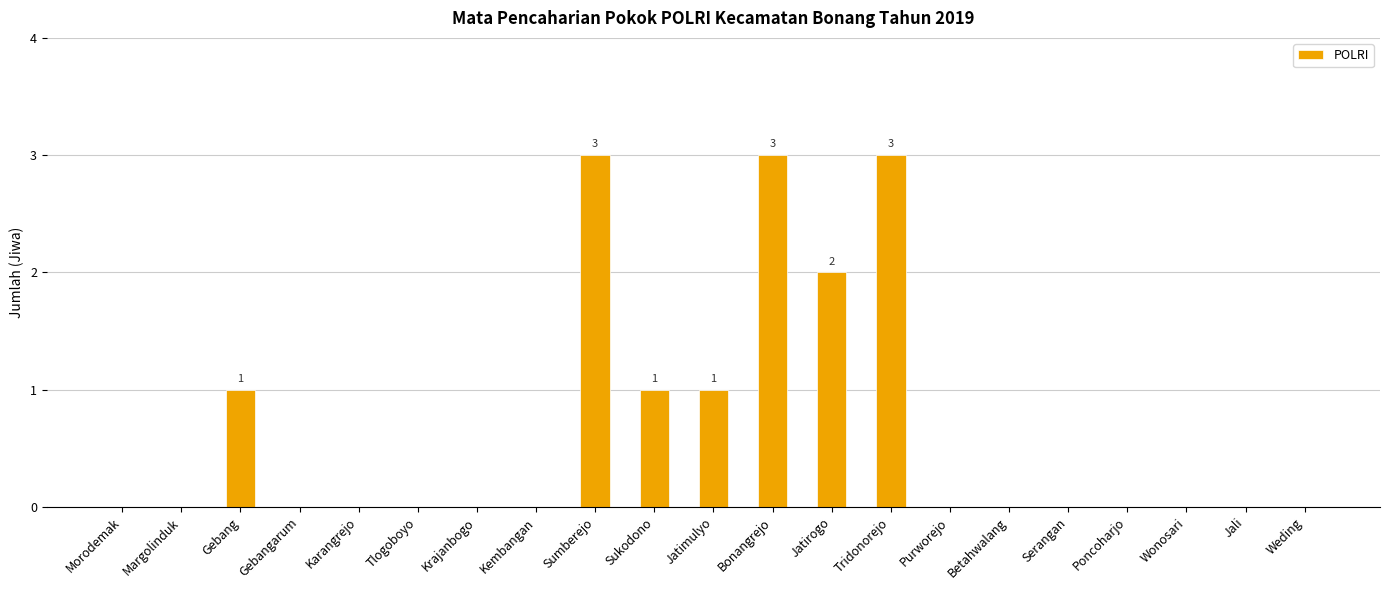

Reading right to left, what are all the values shown in this chart?

Weding=0	Jali=0	Wonosari=0	Poncoharjo=0	Serangan=0	Betahwalang=0	Purworejo=0	Tridonorejo=3	Jatirogo=2	Bonangrejo=3	Jatimulyo=1	Sukodono=1	Sumberejo=3	Kembangan=0	Krajanbogo=0	Tlogoboyo=0	Karangrejo=0	Gebangarum=0	Gebang=1	Margolinduk=0	Morodemak=0